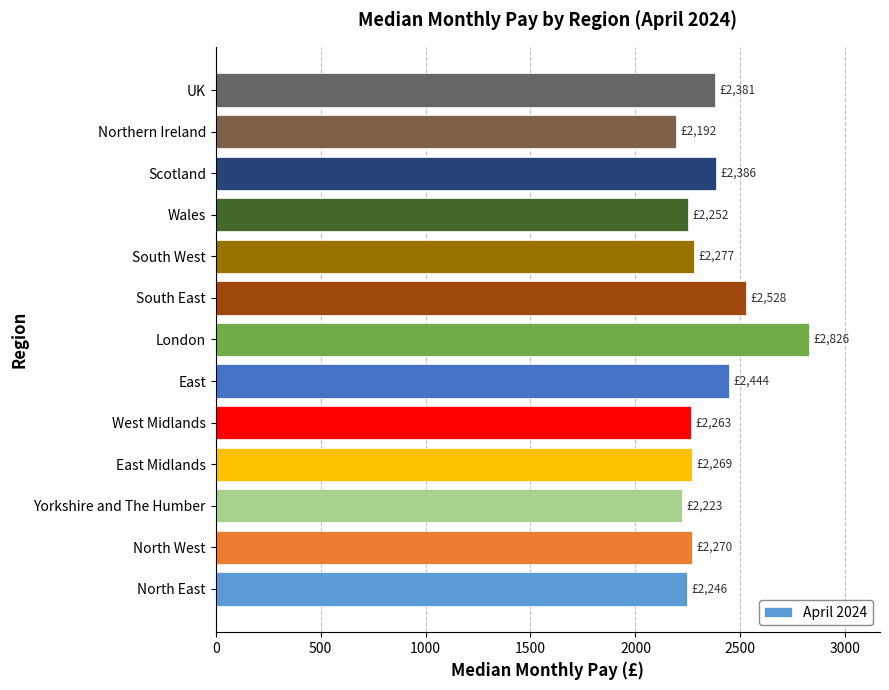

Is it true that the value at Northern Ireland is 2192?

True